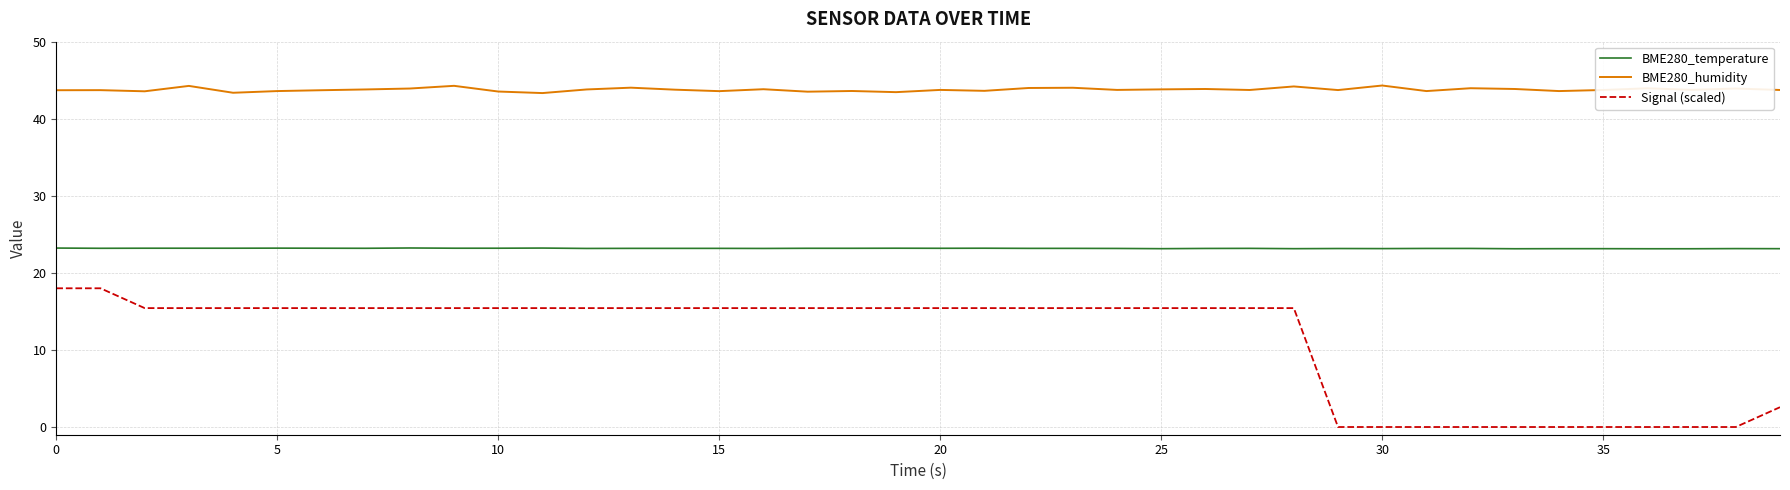

Rank the series by their maximum value, from highest to lowest.

BME280_humidity, BME280_temperature, Signal (scaled)